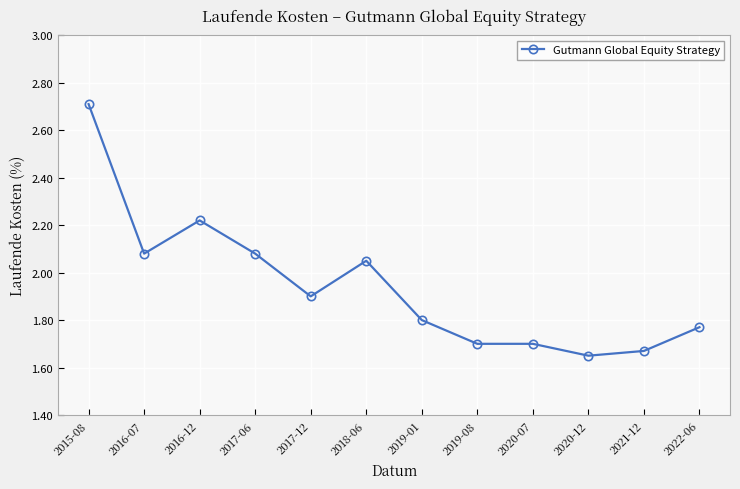

The value at 2021-12 is 1.7. True or false?

True